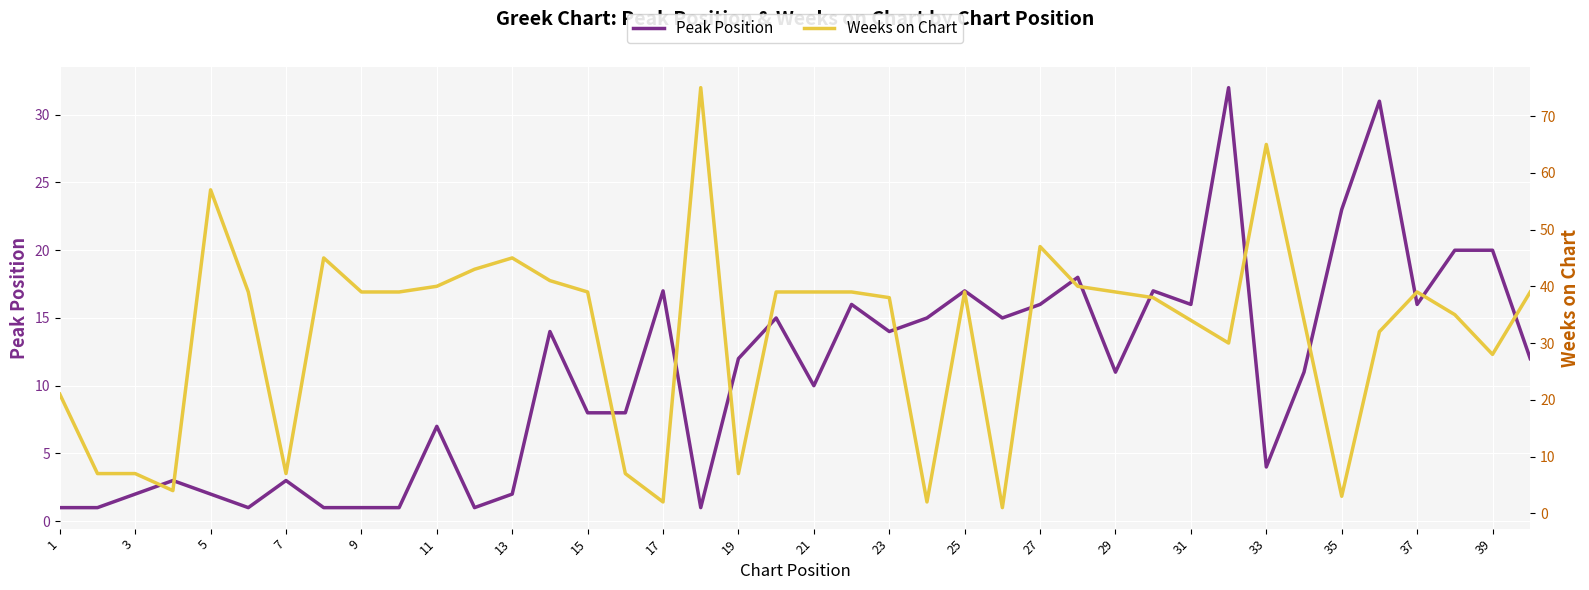

Rank the series by their maximum value, from lowest to highest.

Peak Position, Weeks on Chart